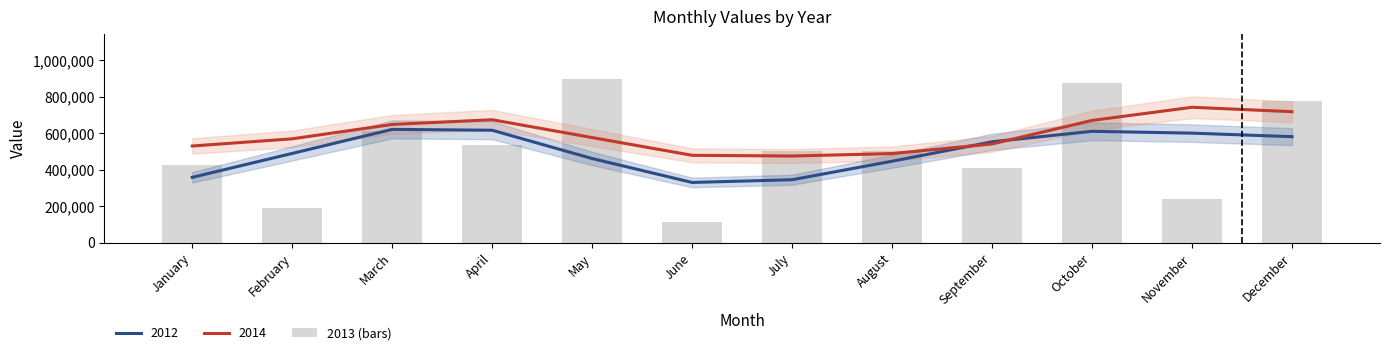

Does the chart contain any negative values?

No